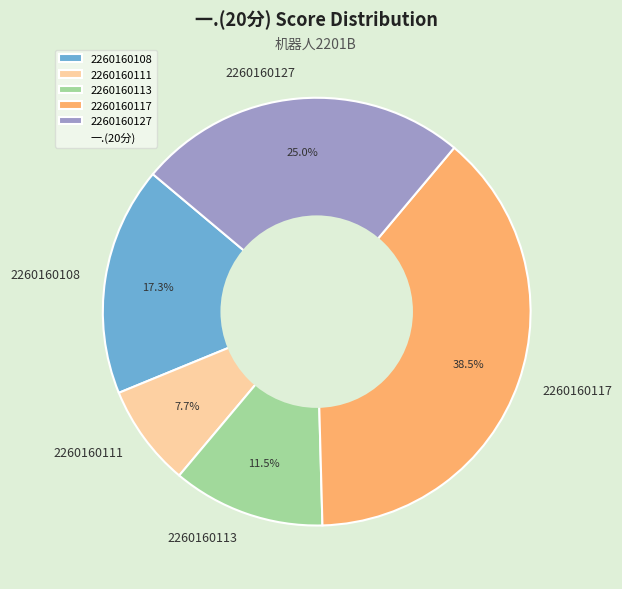

Which has a higher value, 2260160127 or 2260160113?

2260160127